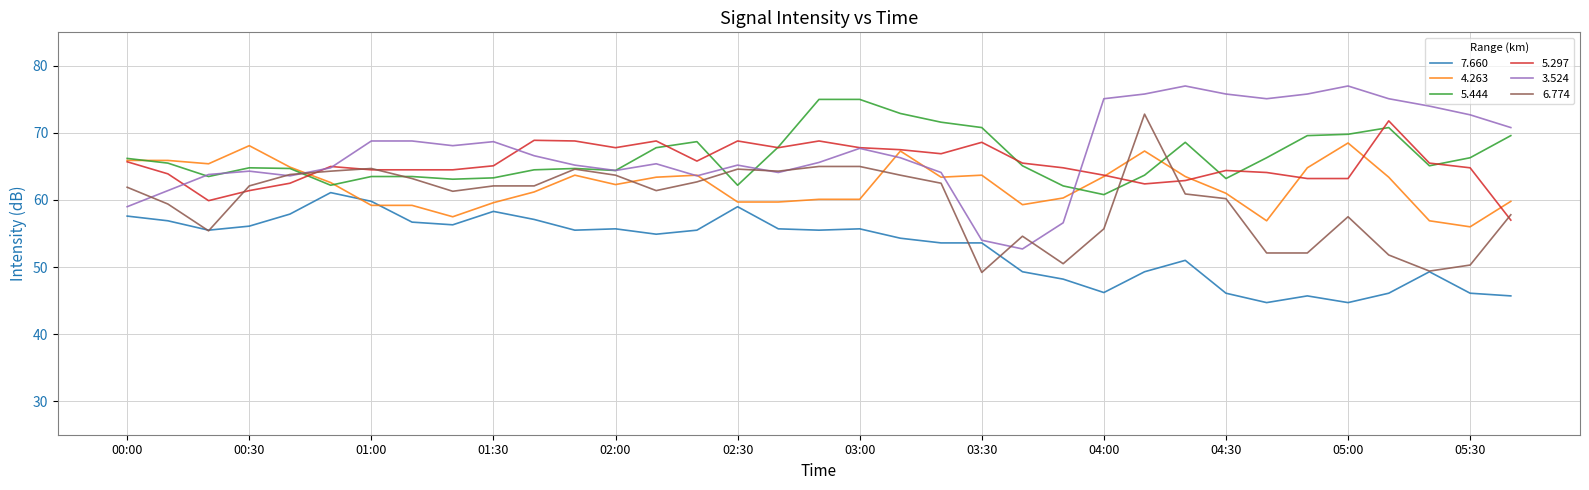

Count the number of categories in the chart.

35